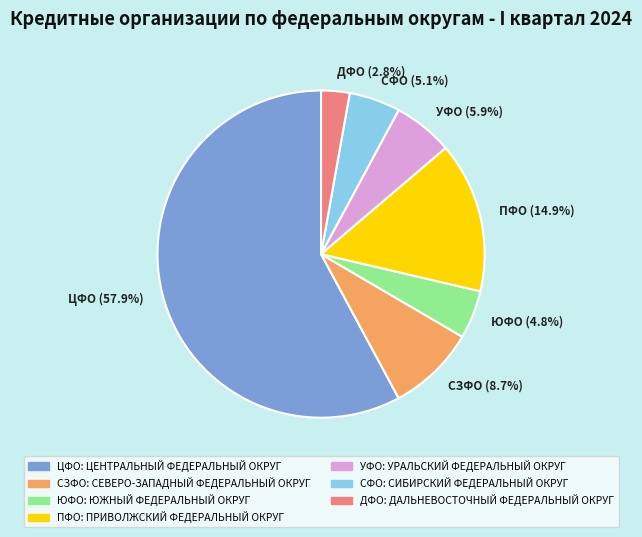

Between УФО (5.9%) and ЮФО (4.8%), which is larger?

УФО (5.9%)